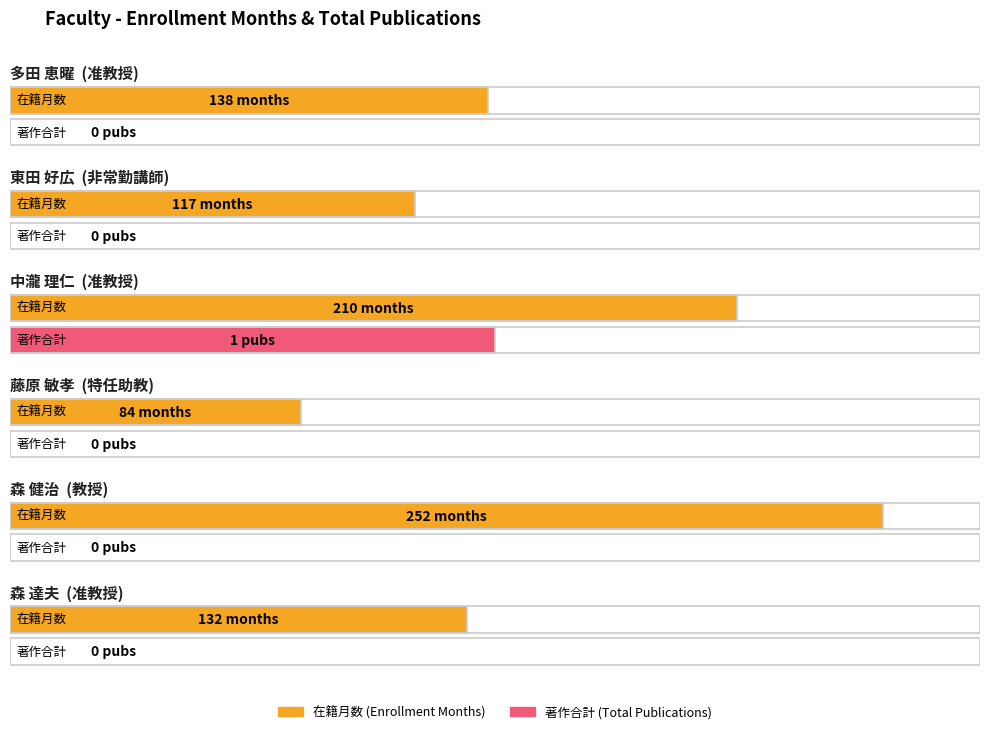

What is the maximum value shown in the chart?

252